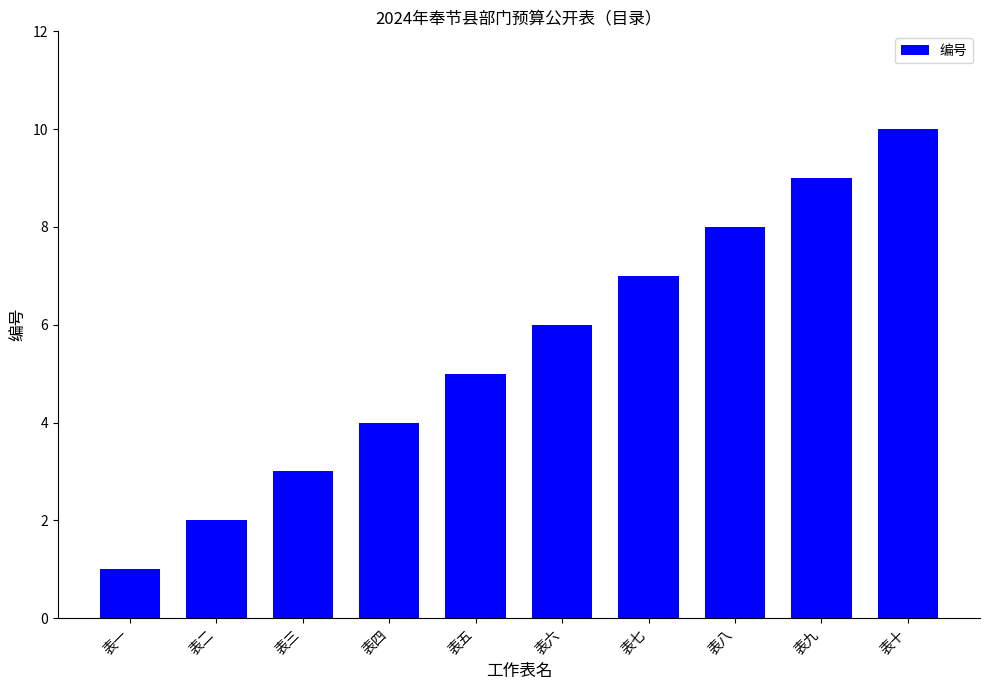

Rank the categories by value from lowest to highest.

表一, 表二, 表三, 表四, 表五, 表六, 表七, 表八, 表九, 表十